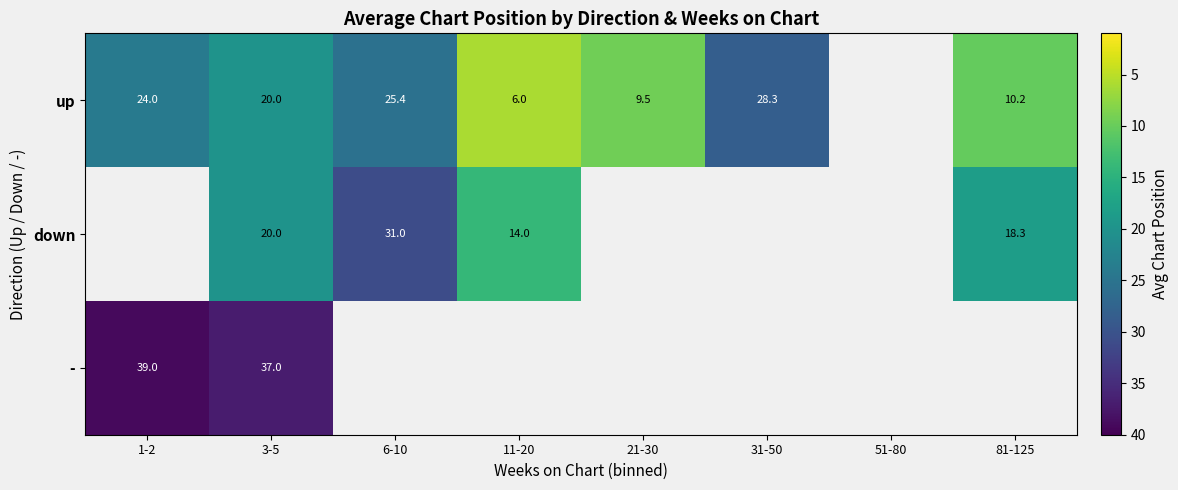

Is the value of down at 6-10 greater than the value of up at 3-5?

Yes